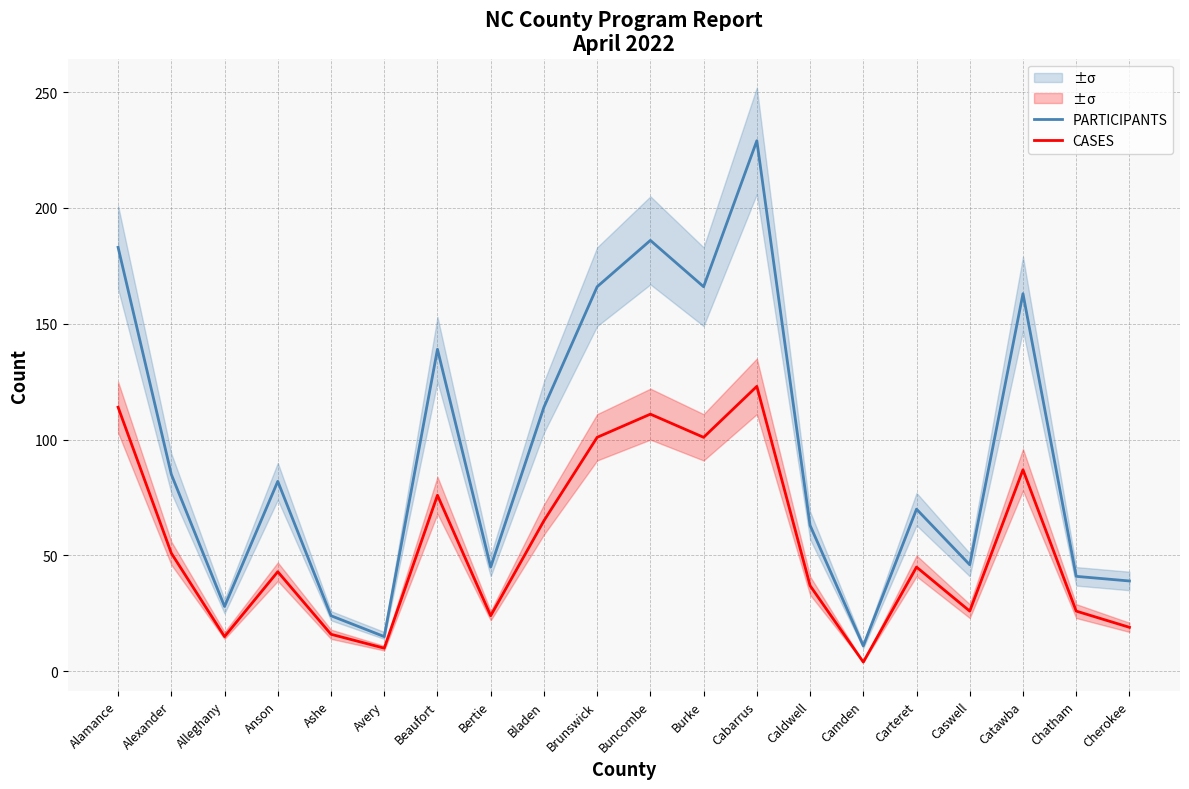

What is the difference between the highest and lowest values at Alamance?

69